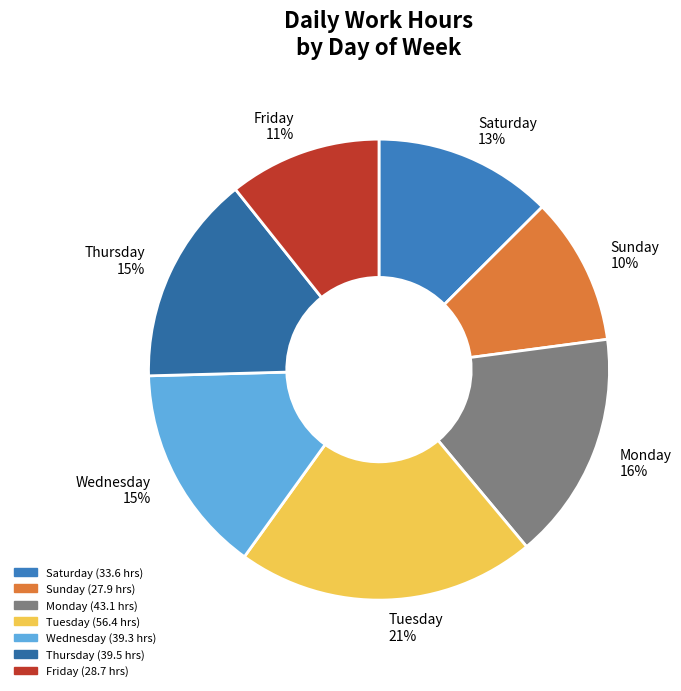

Which slice is the largest?

Tuesday